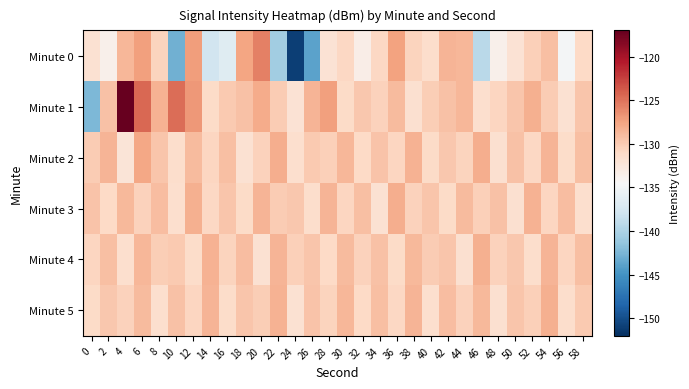

At which category is the sum across all series the highest?

6